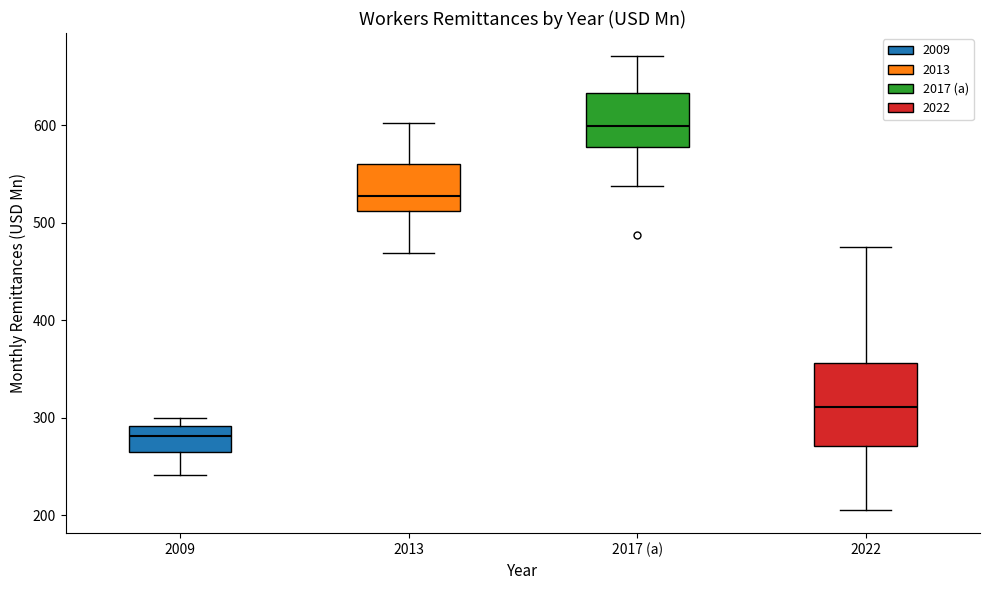

Which box is the tallest, from its lower edge to its upper edge?

2022